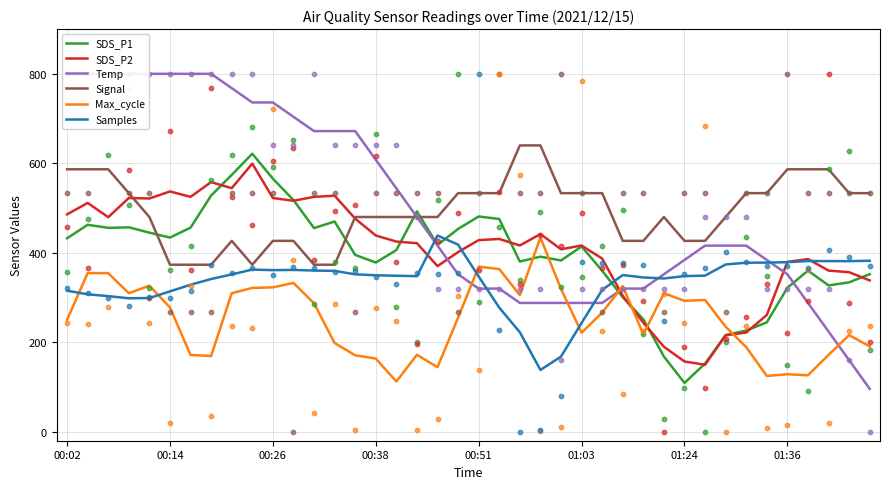

At how many categories does at least one series exceed 165?

40